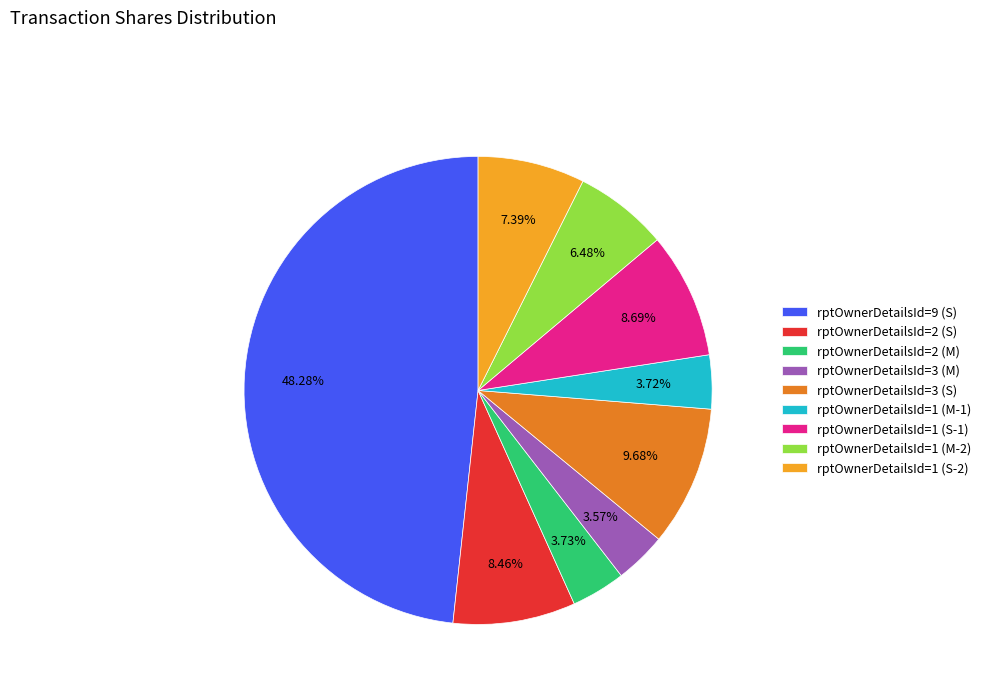

Count the number of slices in the pie.

9